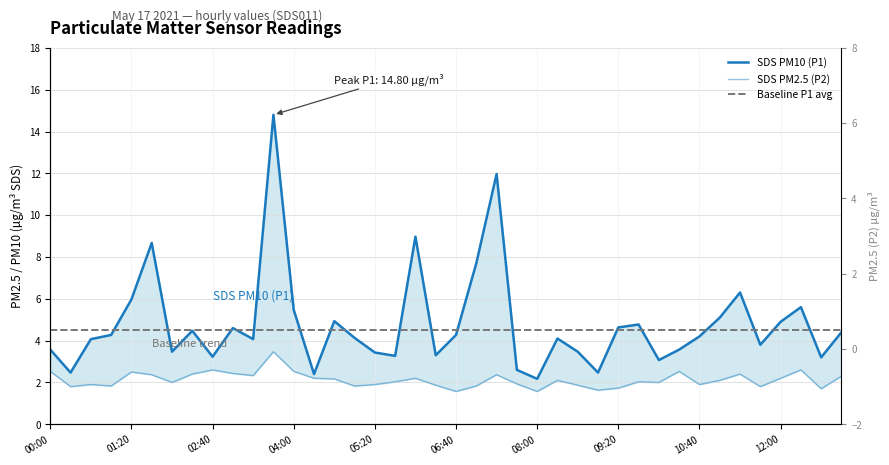

How many interior local peaks does the SDS PM10 (P1) series have?

11